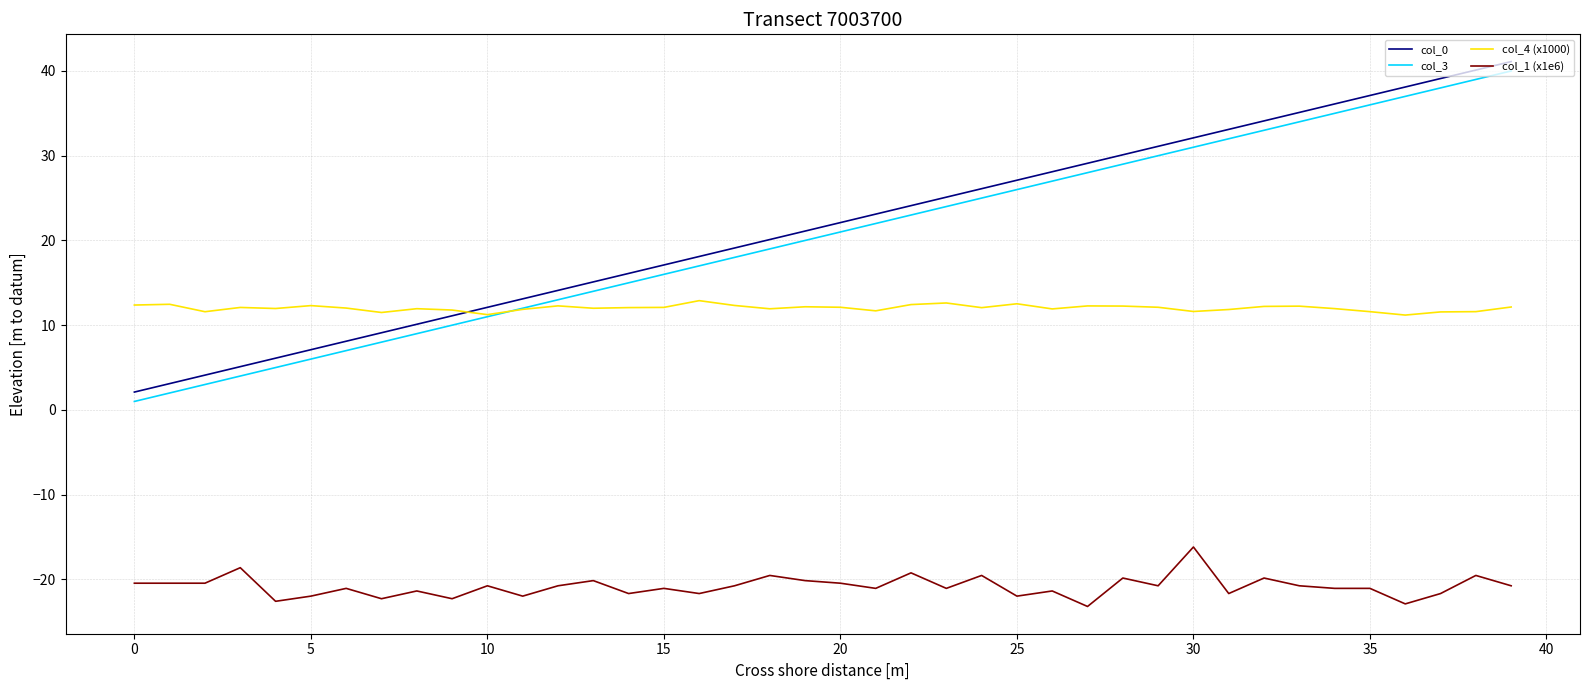

True or false: col_0 and col_3 cross at least once.

False